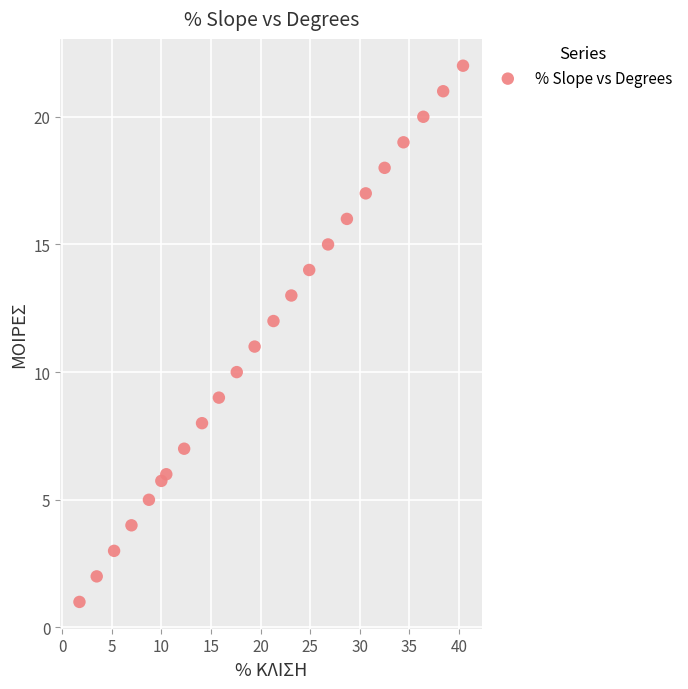

What is the range of Y values (max minus min)?

21.0